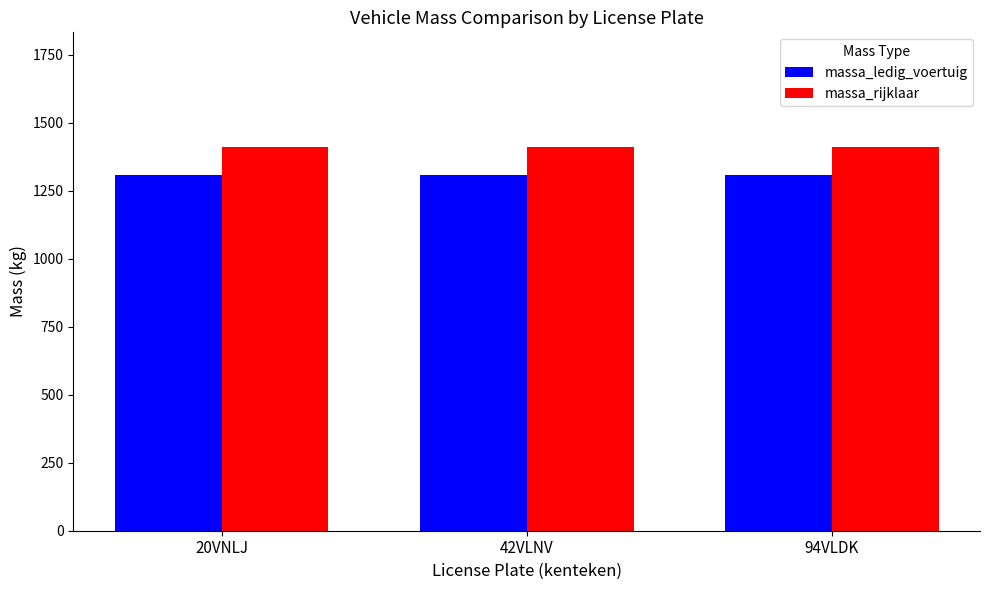

What is the sum of the massa_rijklaar values at 94VLDK and 20VNLJ?

2820